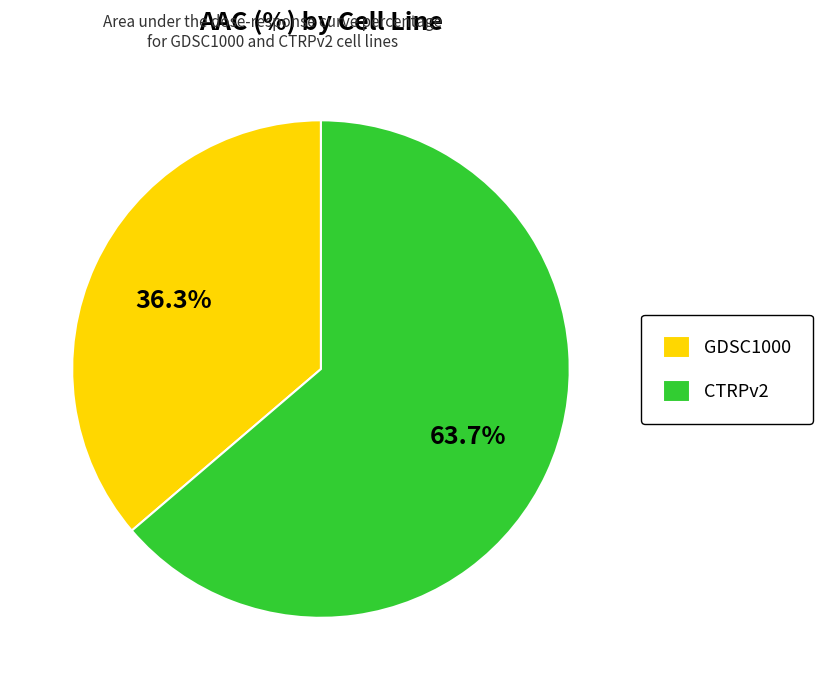

Which has a higher value, CTRPv2 or GDSC1000?

CTRPv2